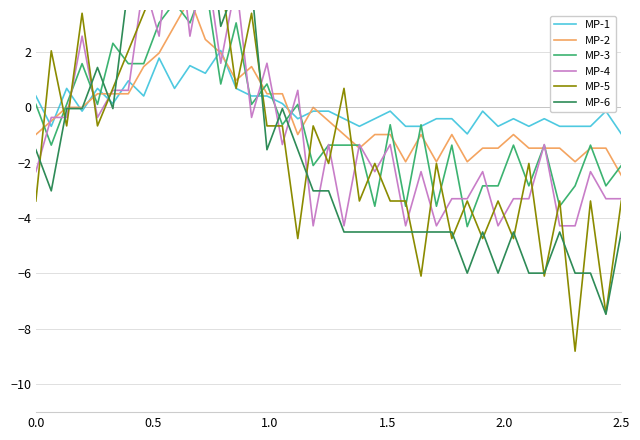

Is this an area chart (filled region under the line)?

No